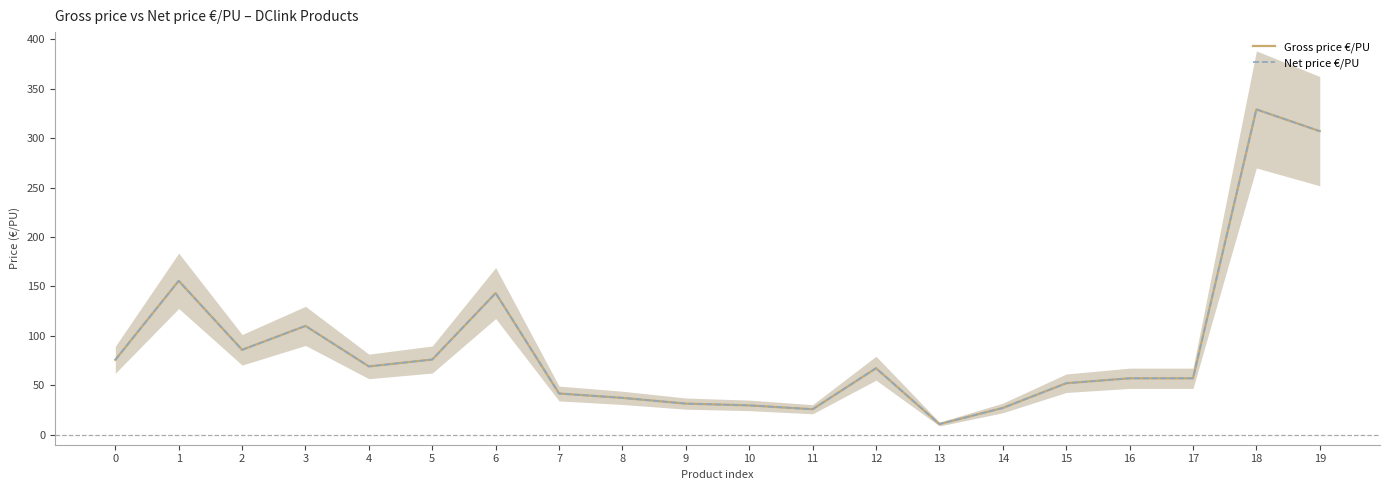

True or false: Gross price €/PU and Net price €/PU intersect in this chart.

False